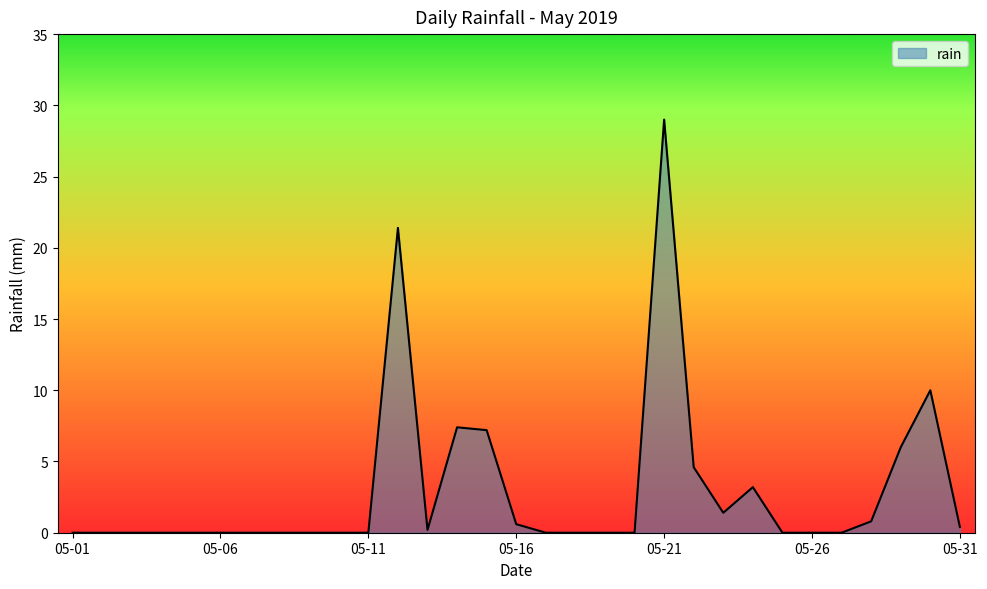

What is the difference between the maximum and minimum values?

29.0